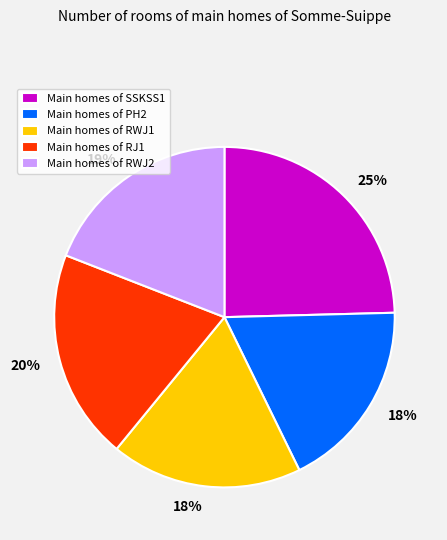

To the nearest percent, what percentage of the pie is Main homes of RJ1?

20%